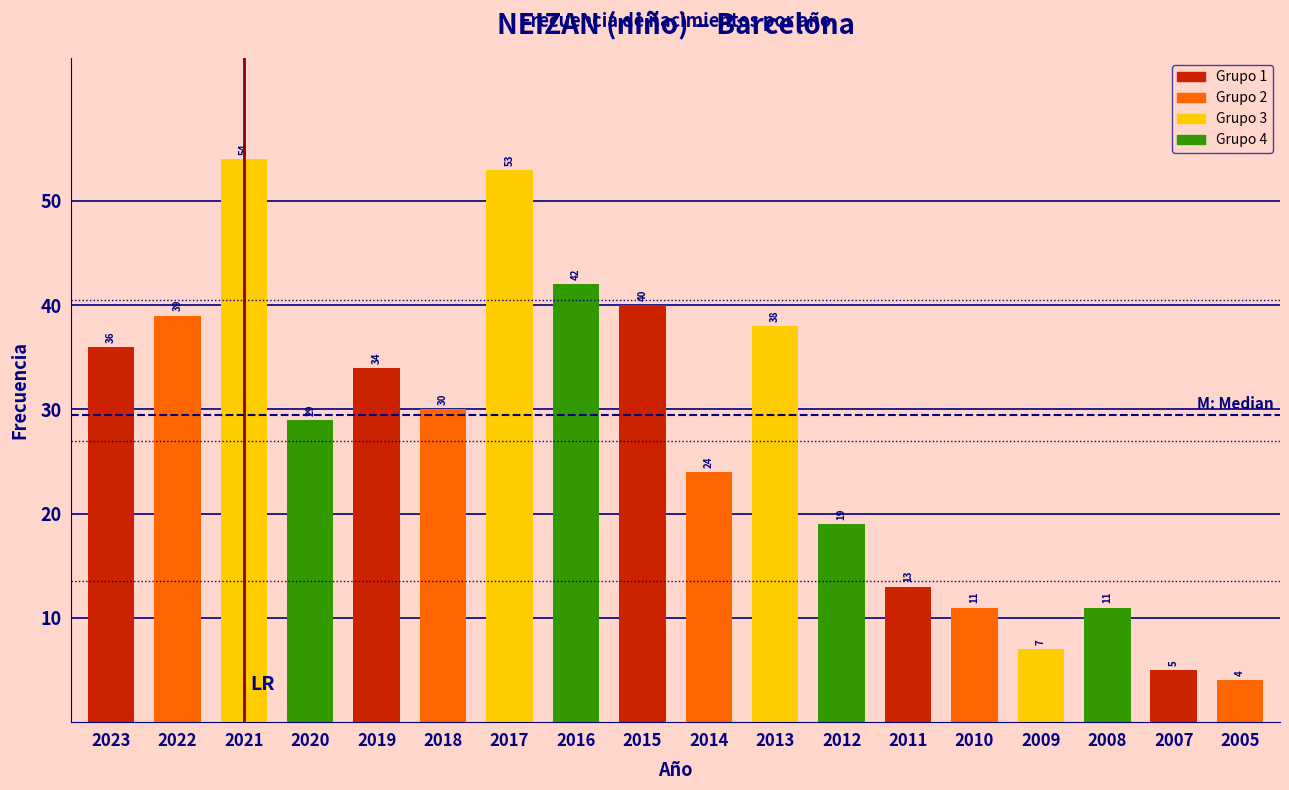

Reading left to right, list all the values displayed in this chart.

2023=36	2022=39	2021=54	2020=29	2019=34	2018=30	2017=53	2016=42	2015=40	2014=24	2013=38	2012=19	2011=13	2010=11	2009=7	2008=11	2007=5	2005=4